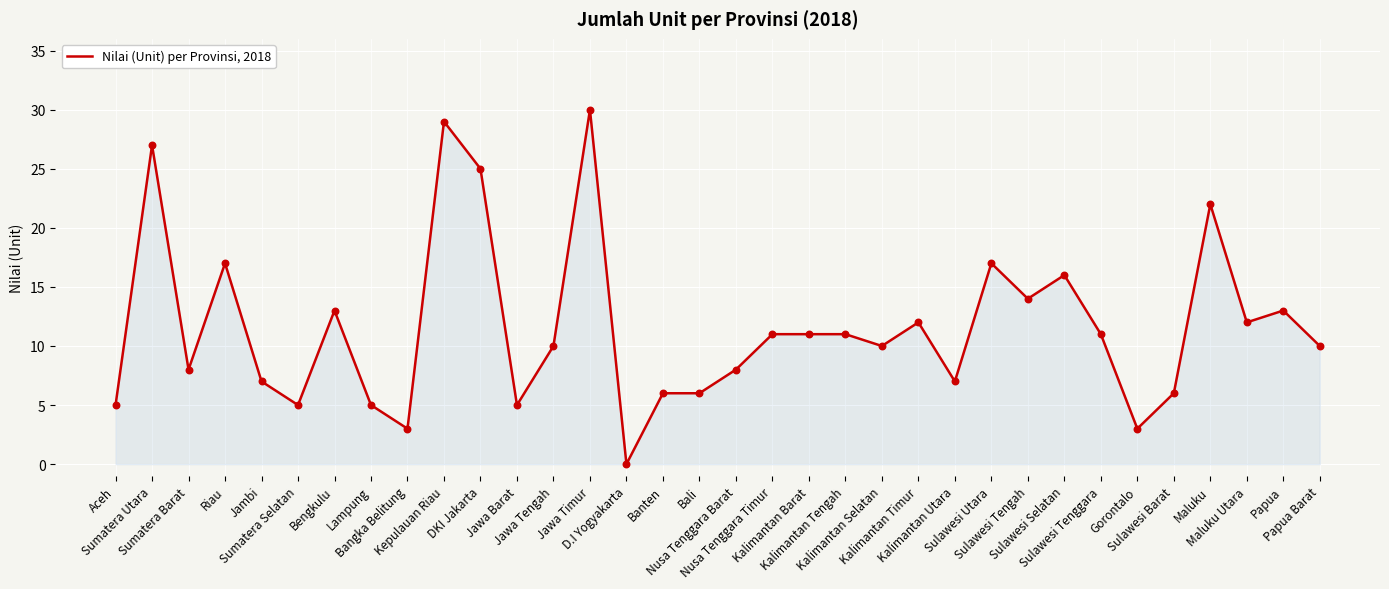

Approximately how many times larger is the value at Jawa Tengah compared to Sulawesi Tengah?

0.7